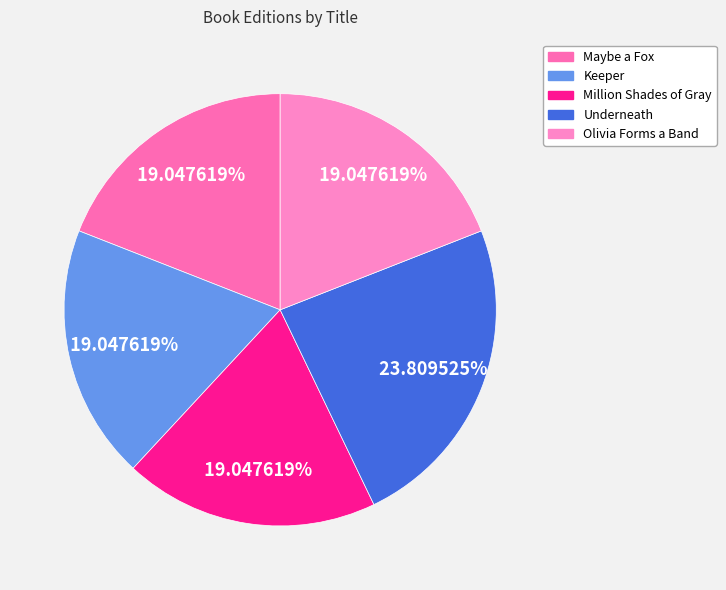

Does Olivia Forms a Band account for over 50% of the chart?

No